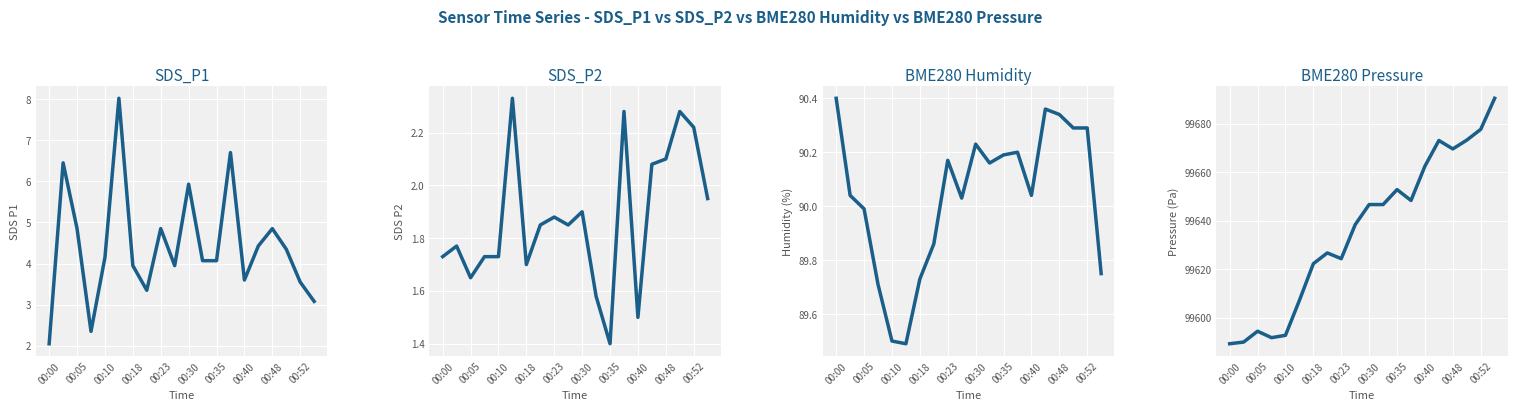

At which category does the chart reach its peak across all series?

19